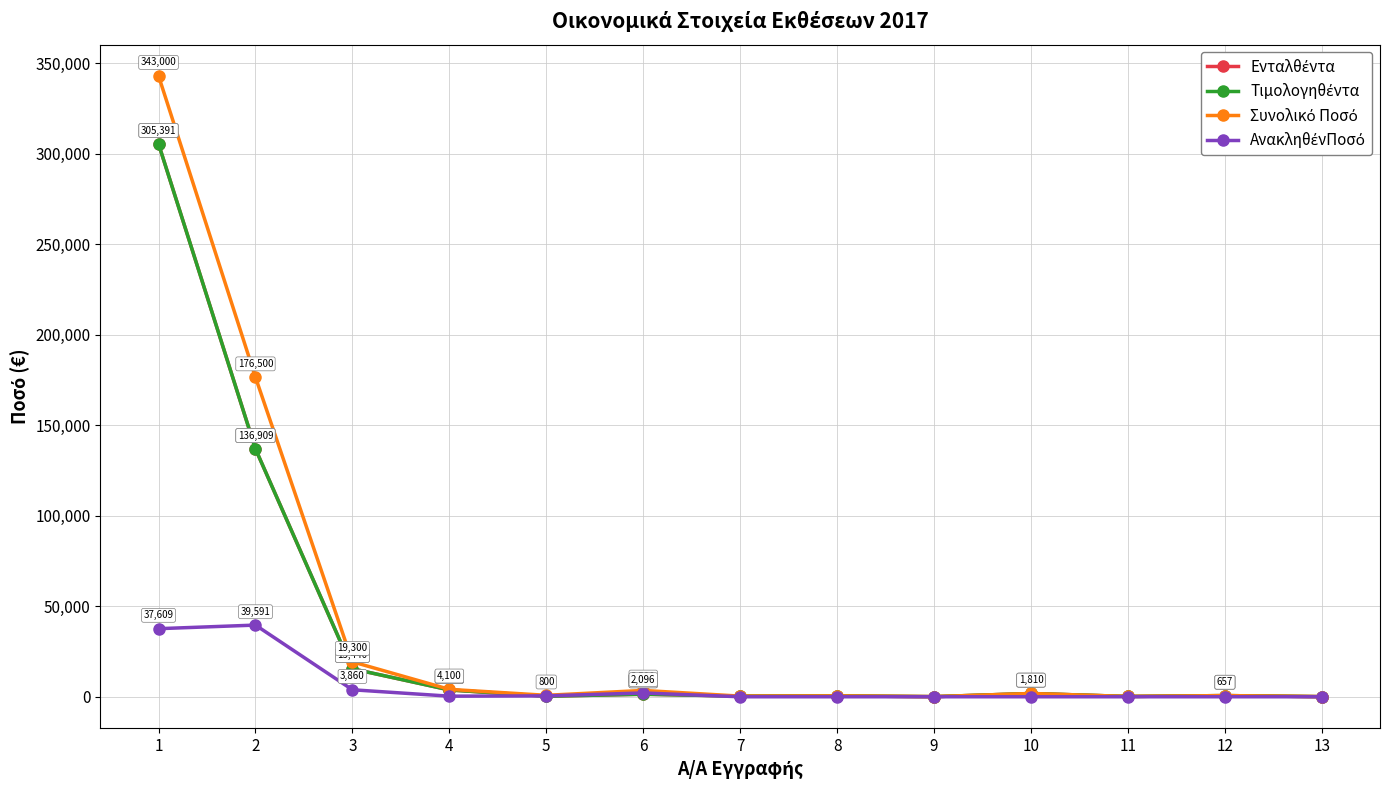

In Ενταλθέντα, how many points are higher than both neighbors (excluding endpoints)?

4